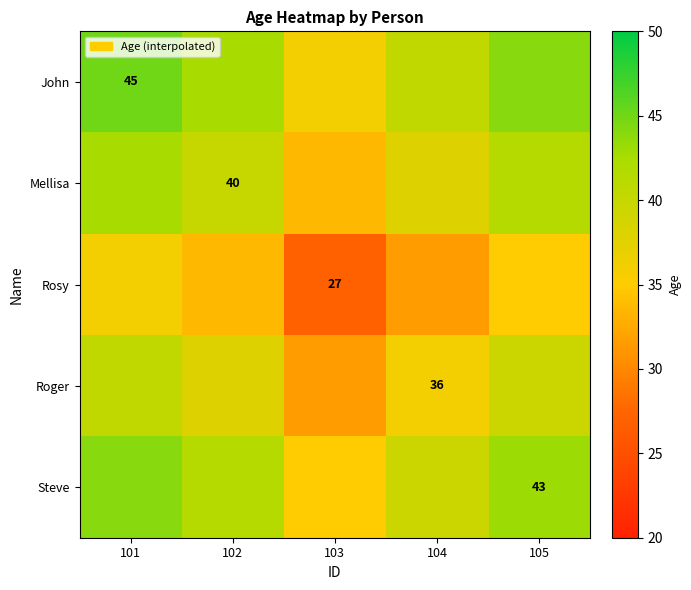

The Steve series shows 43.0 at 105. True or false?

True